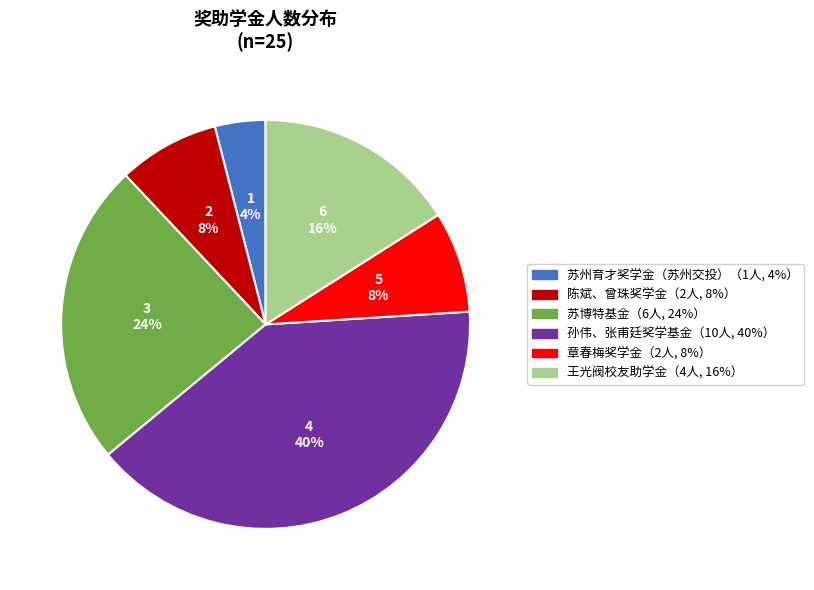

Count the number of slices in the pie.

6